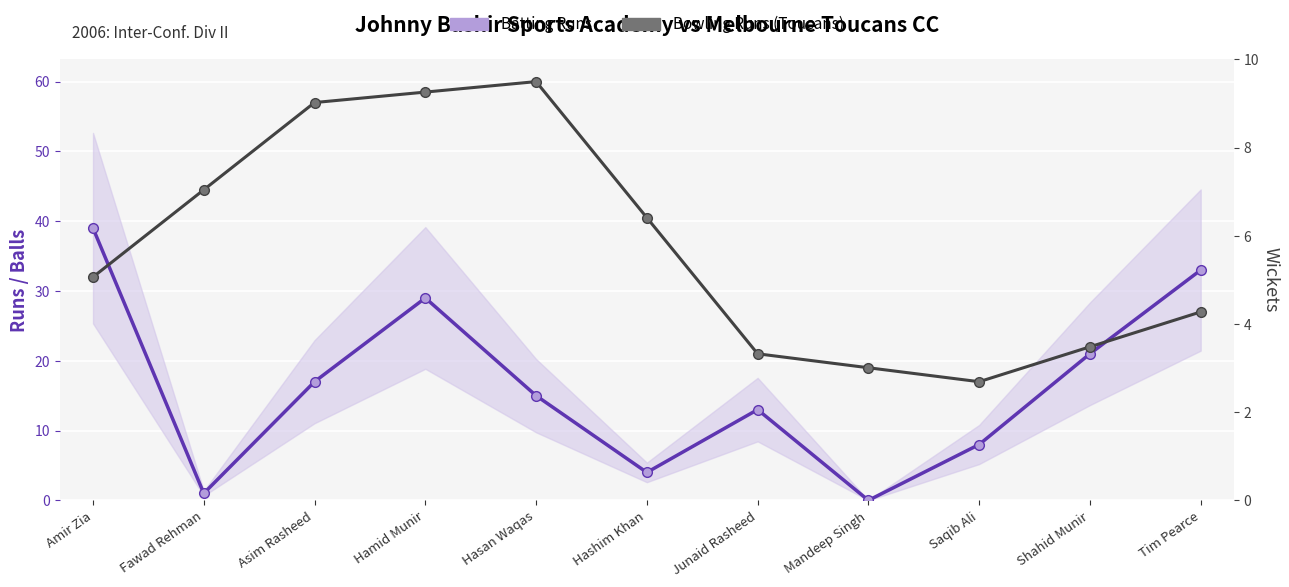

At which category is the sum across all series the highest?

Hamid Munir